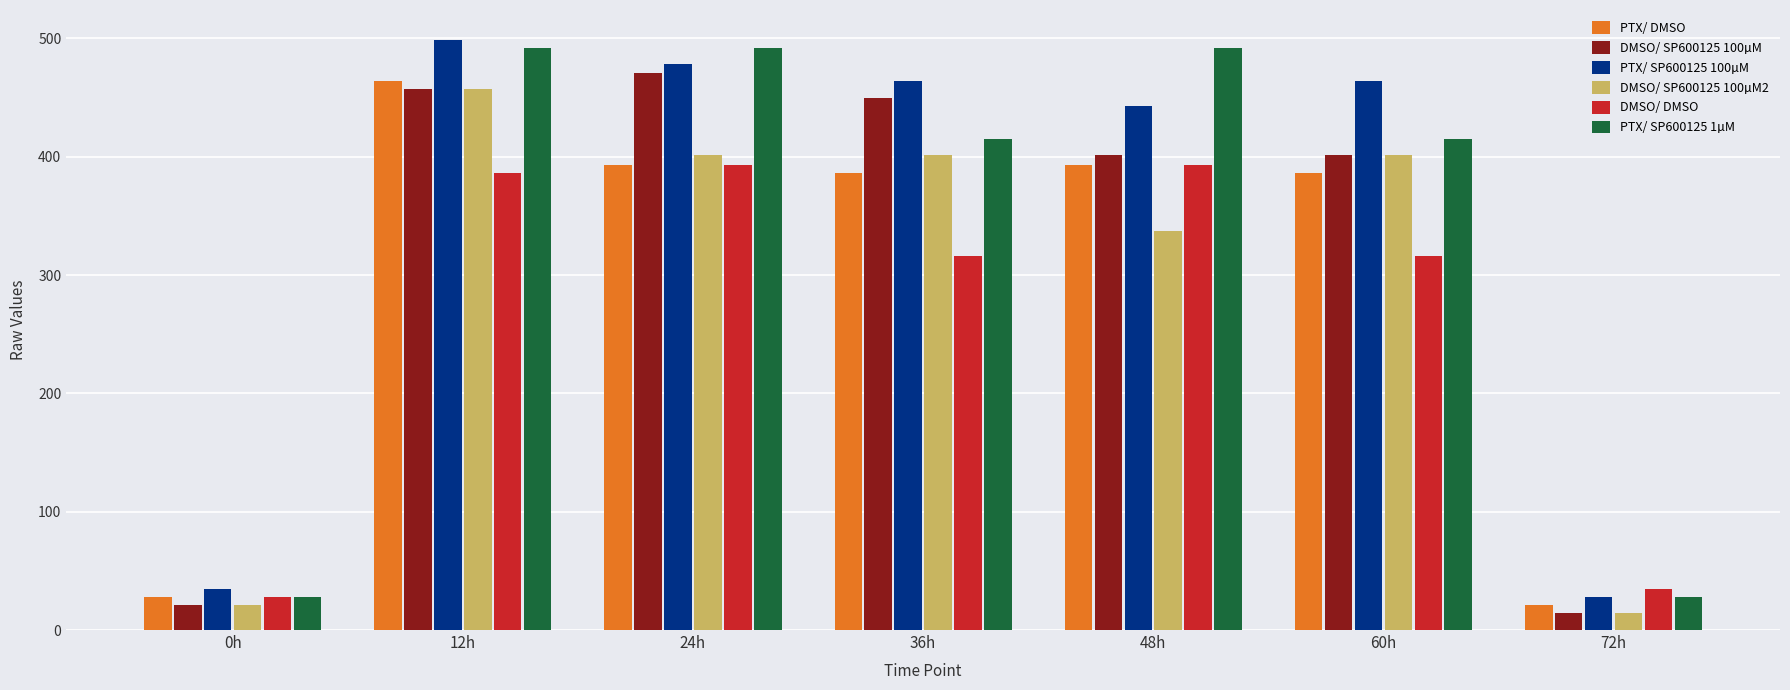

What is the total value across all series at 60h?

2383